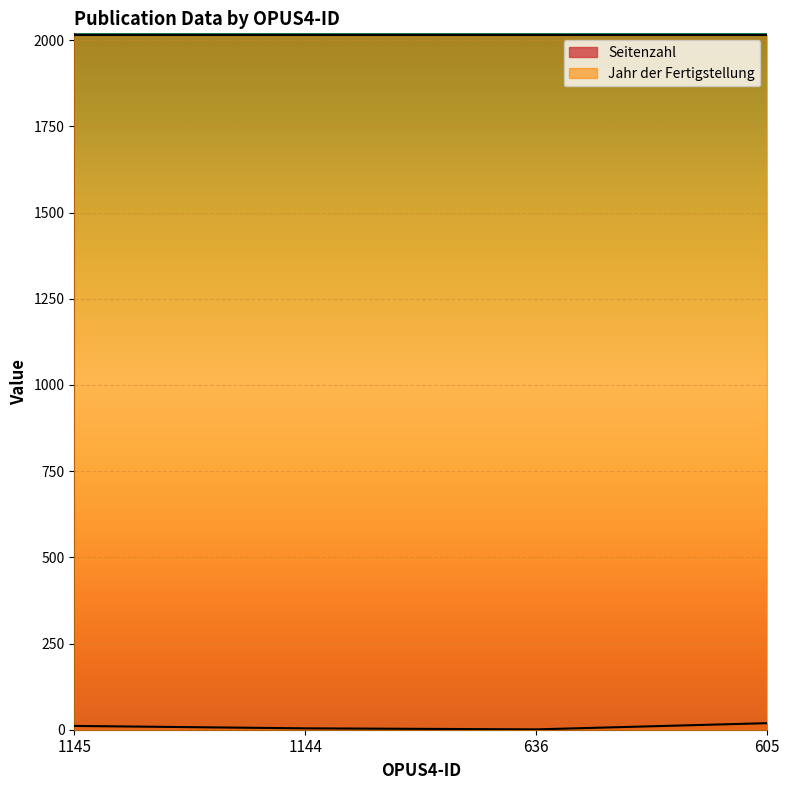

How many lines are shown in the chart?

2